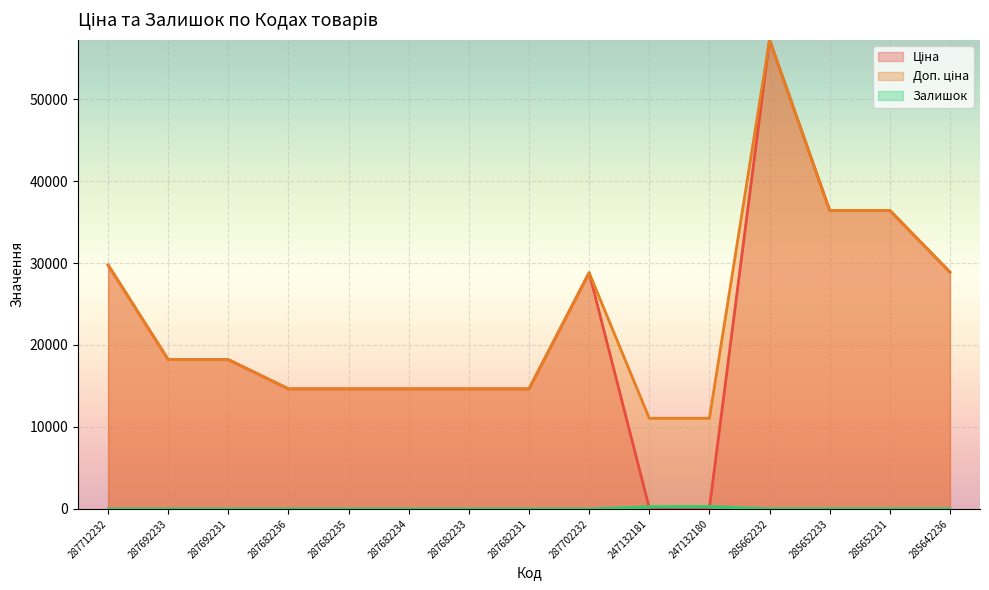

List the labels in order of Залишок value, smallest first.

287712232, 287692233, 287692231, 287682236, 287682235, 287682234, 287682233, 287682231, 287702232, 285662232, 285652233, 285642236, 285652231, 247132181, 247132180